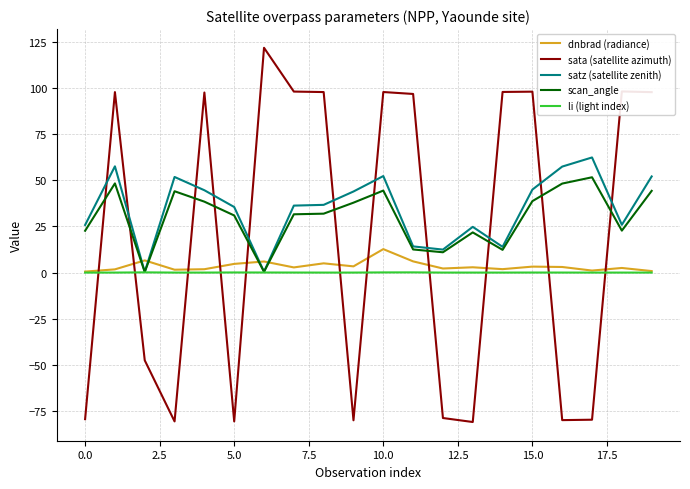

Which series has the widest spread of values?

sata (satellite azimuth)